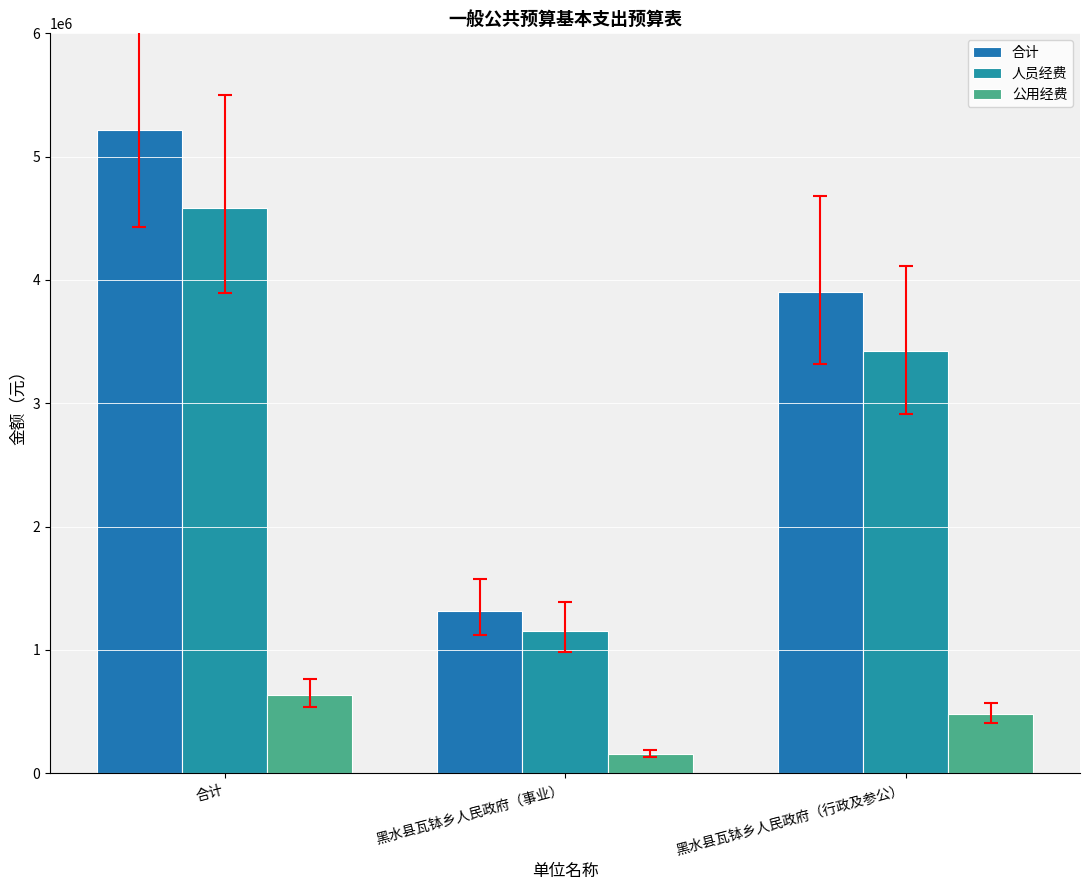

How many data points in 合计 are above 3900396?

2